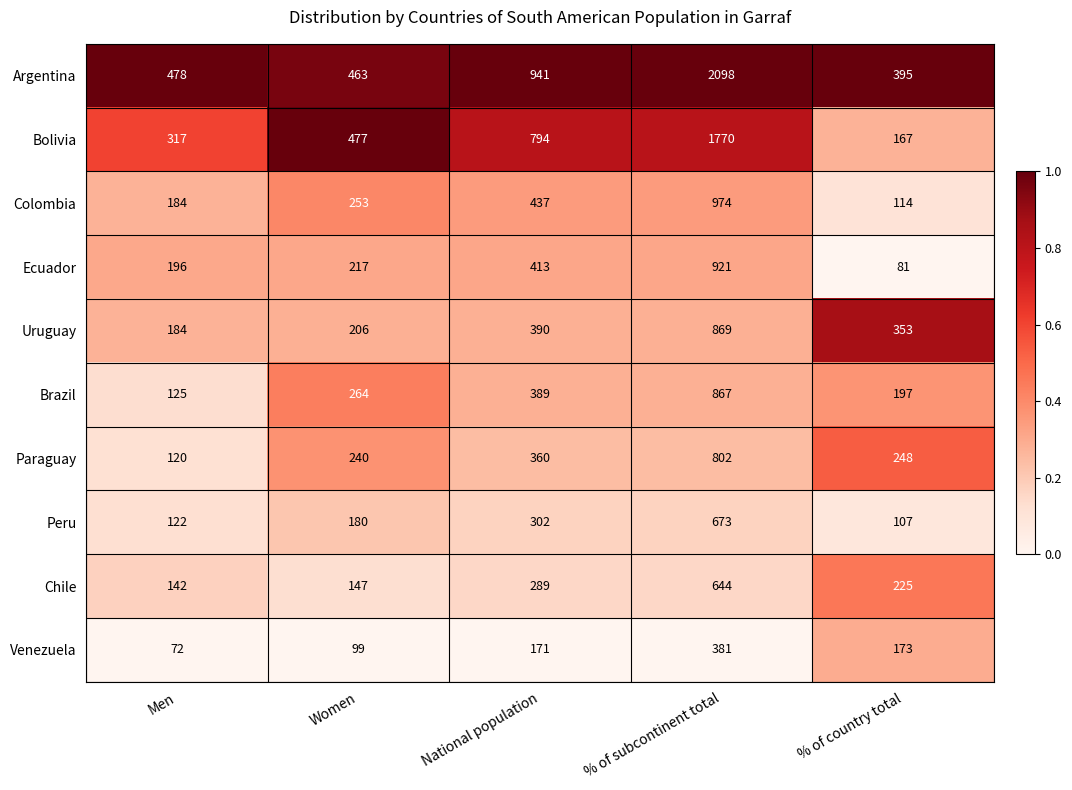

True or false: Paraguay has a value of 240 at Women.

True